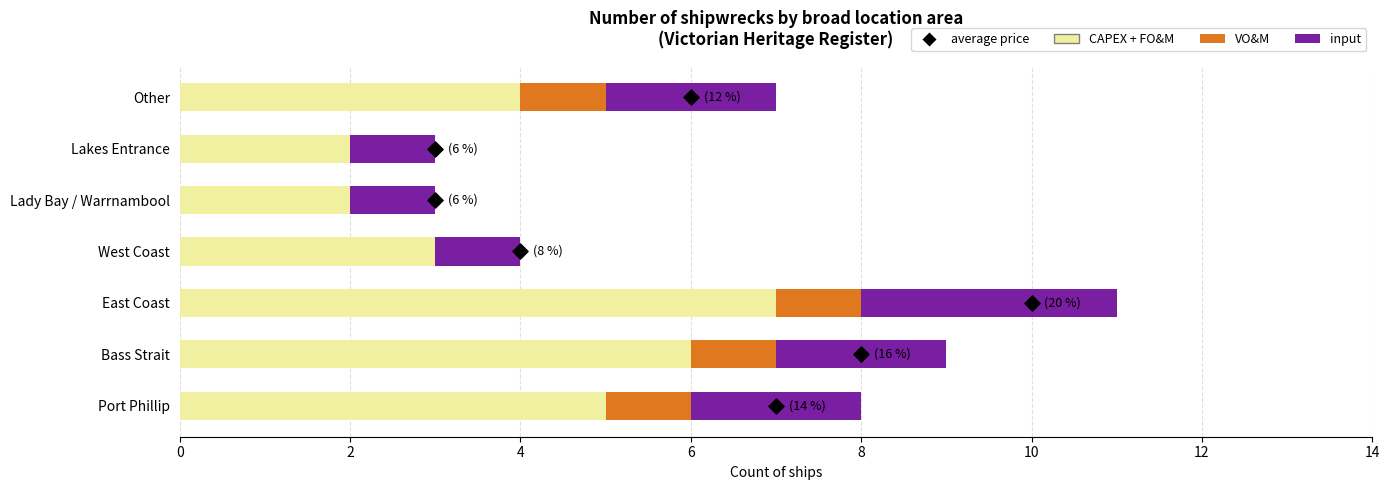

At how many categories does at least one series exceed 3?

4